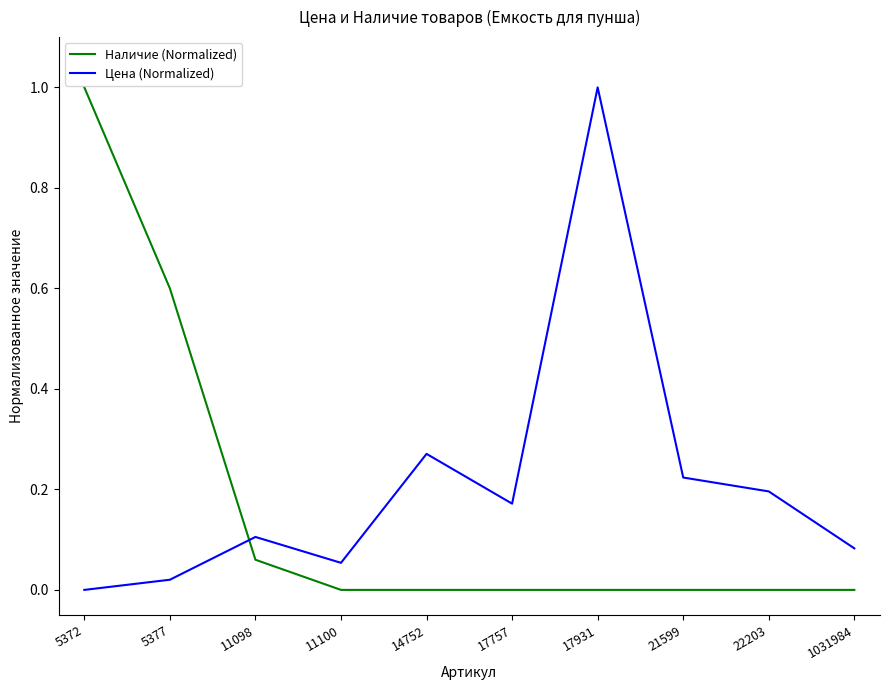

What is the total value across all series at 5377?

0.6